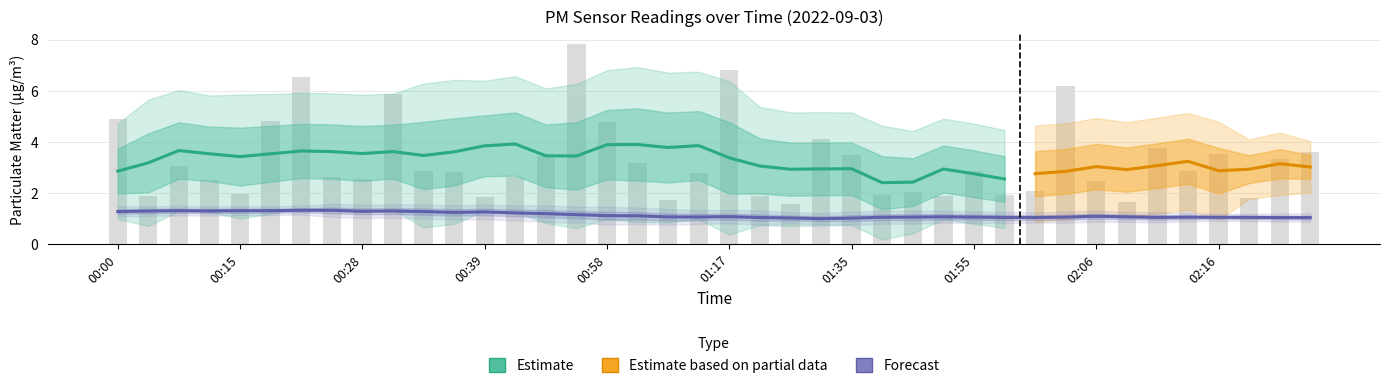

Which label corresponds to the smallest value in the chart?

01:29